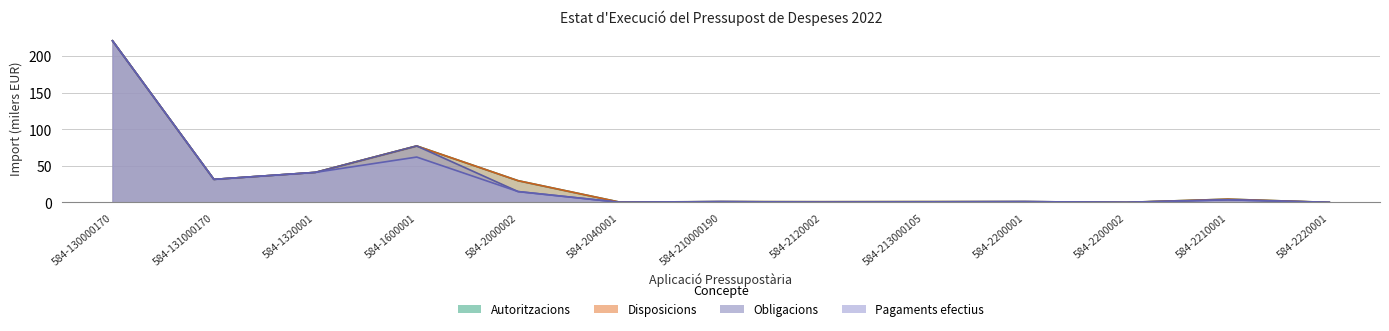

True or false: Pagaments and Obligacions cross at least once.

False